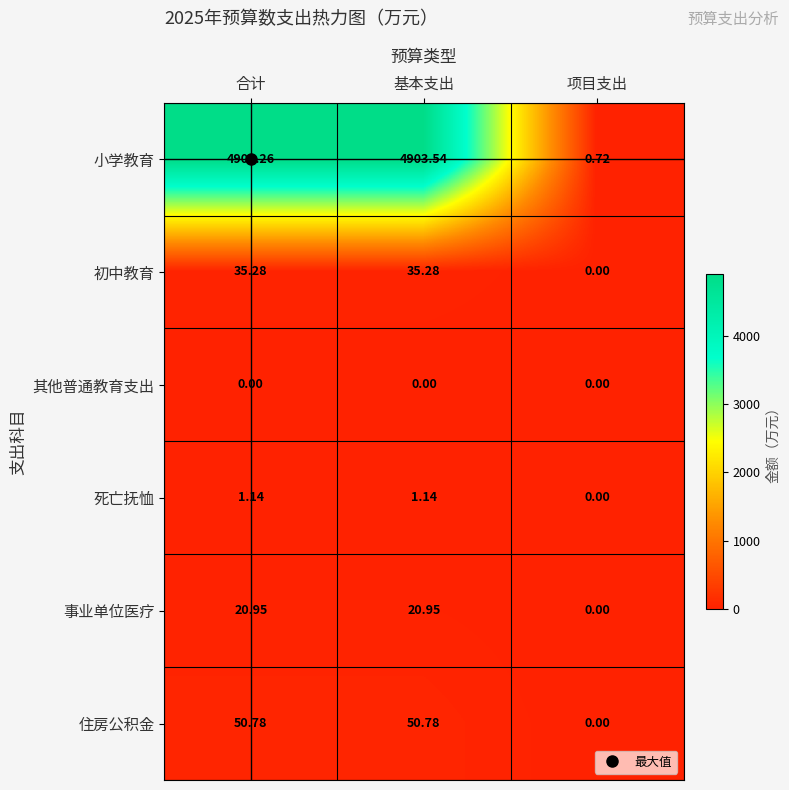

Where is 小学教育 nearest to the value 2452?

项目支出